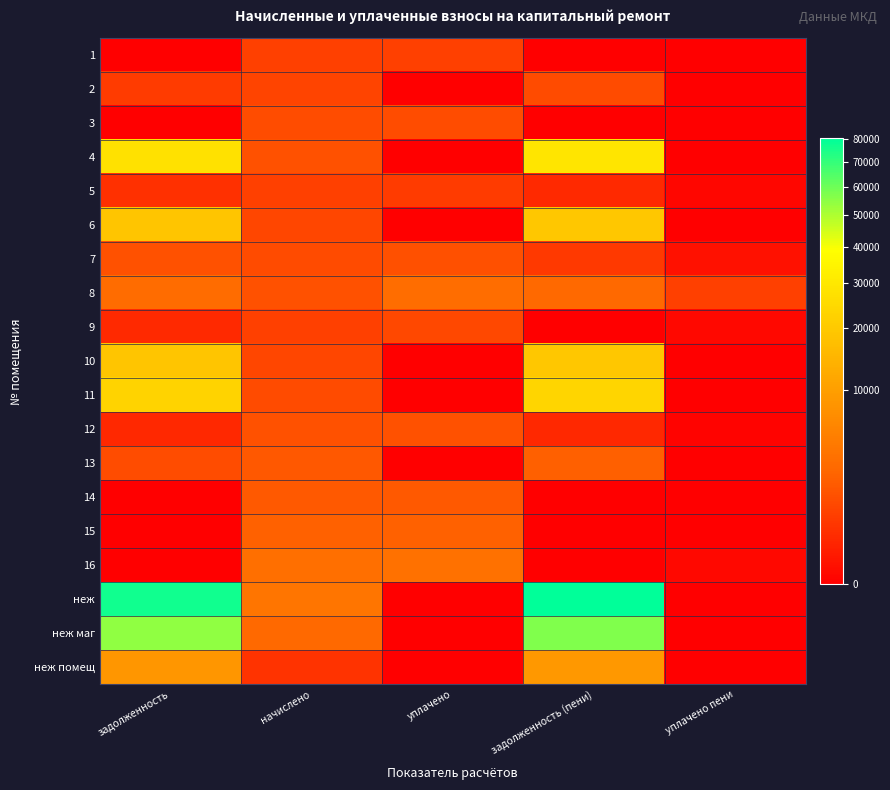

What is the total value across all series at уплачено?

17449.8